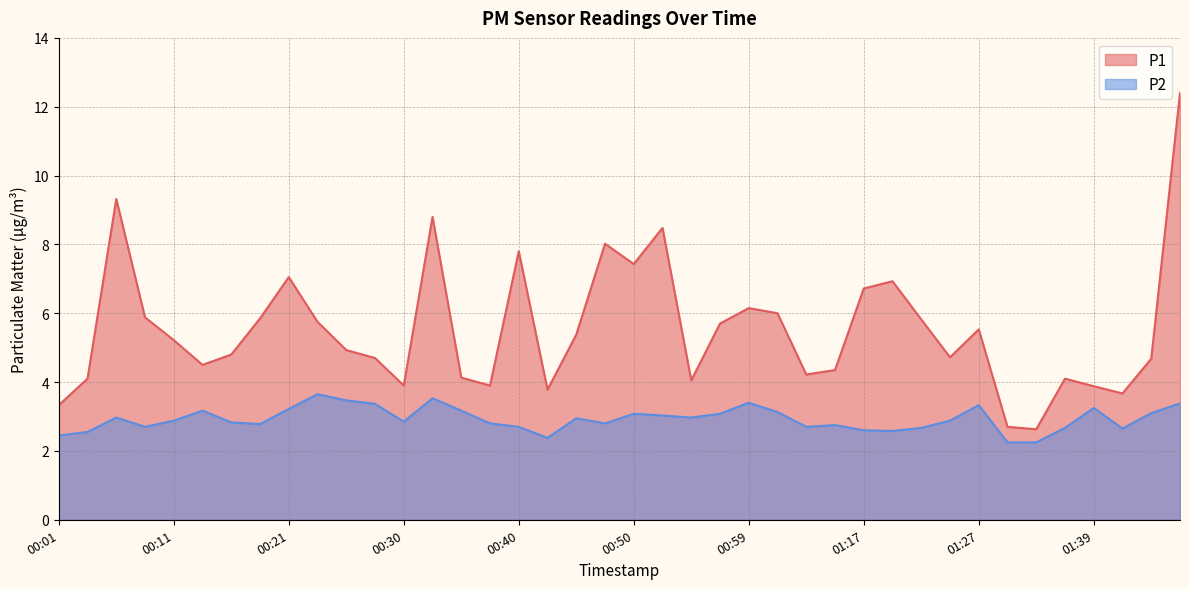

True or false: P2 and P1 cross at least once.

False